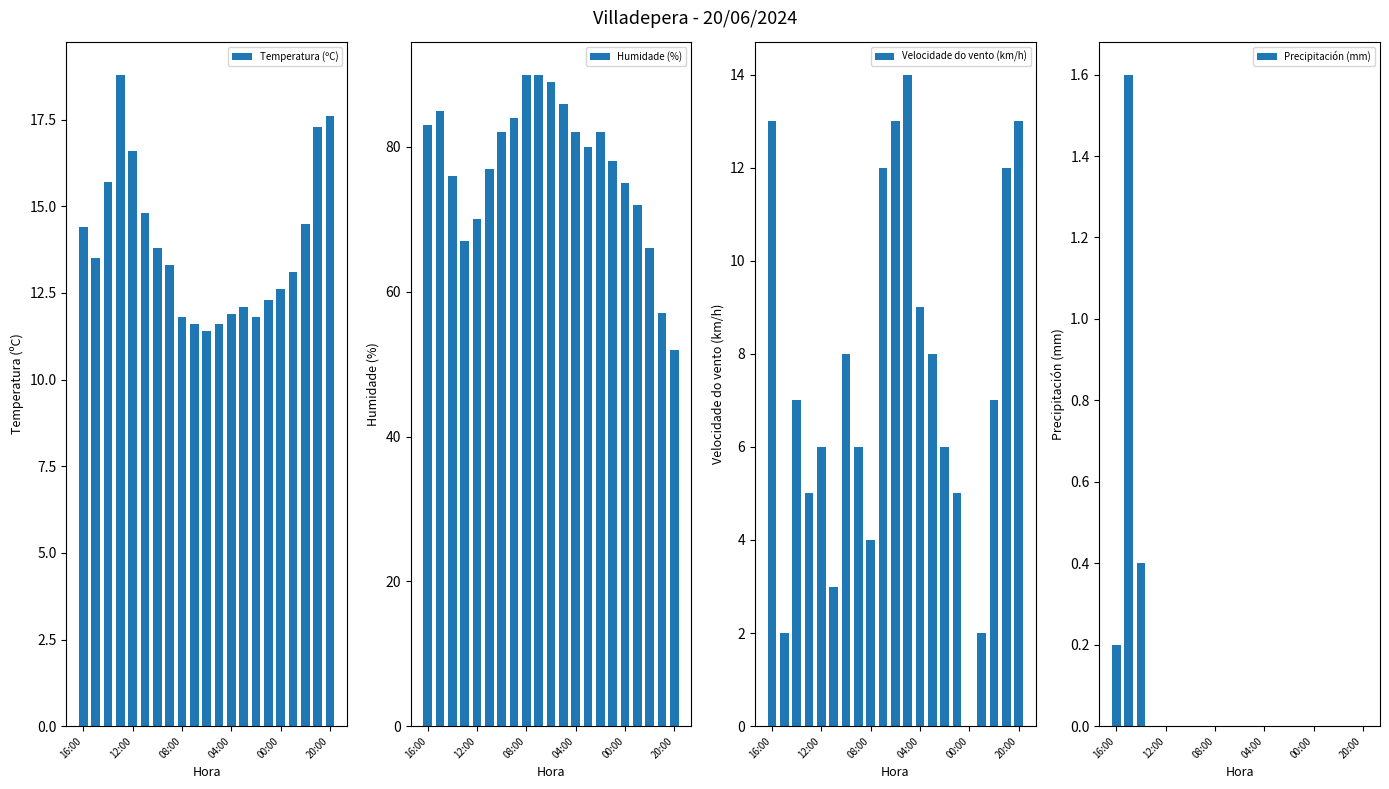

Is it true that Temperatura (ºC) equals 16.6 at 12:00?

True